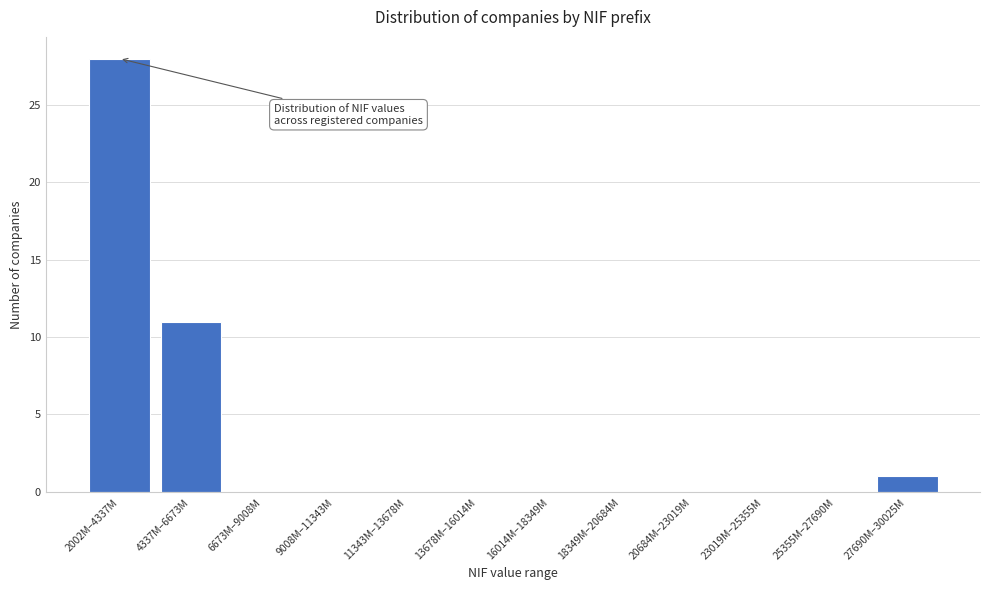

Reading right to left, extract all data points from this chart.

27690M–30025M=1	25355M–27690M=0	23019M–25355M=0	20684M–23019M=0	18349M–20684M=0	16014M–18349M=0	13678M–16014M=0	11343M–13678M=0	9008M–11343M=0	6673M–9008M=0	4337M–6673M=11	2002M–4337M=28